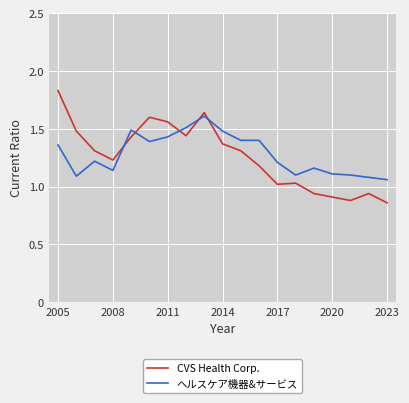

How many intersections are there between ヘルスケア機器&サービス and CVS Health Corp.?

5